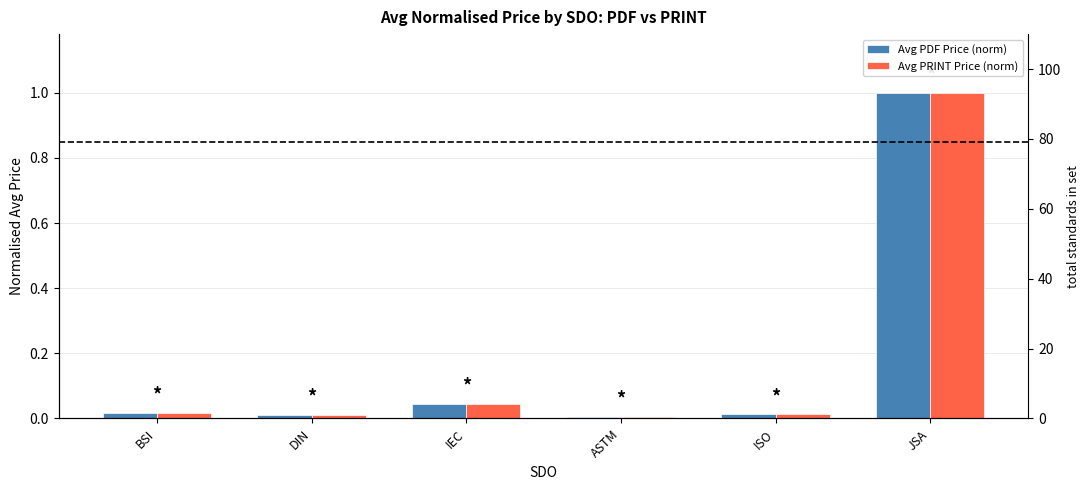

How many bars are there in total?

12